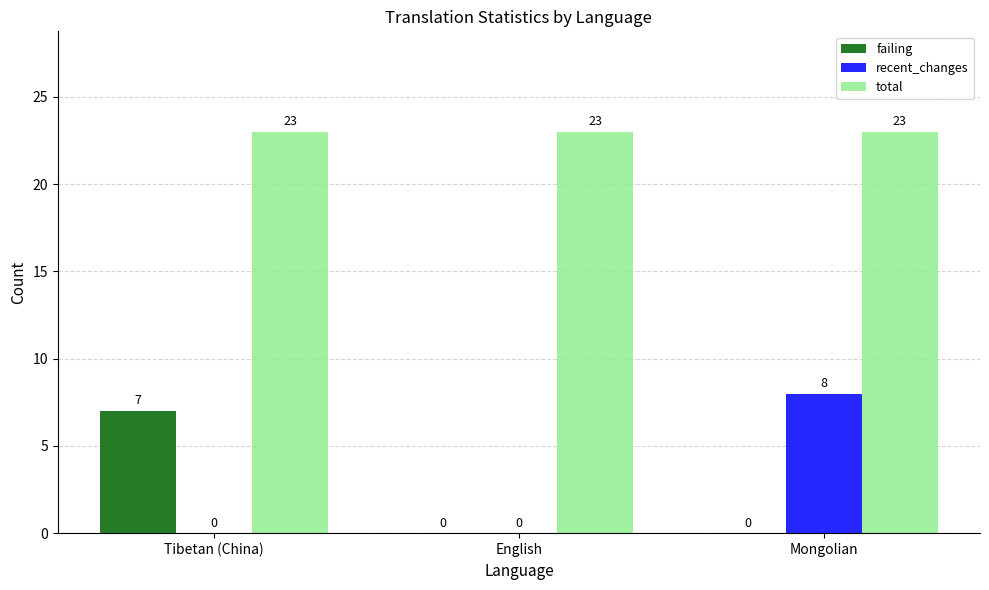

True or false: failing has a value of 7 at Tibetan (China).

True